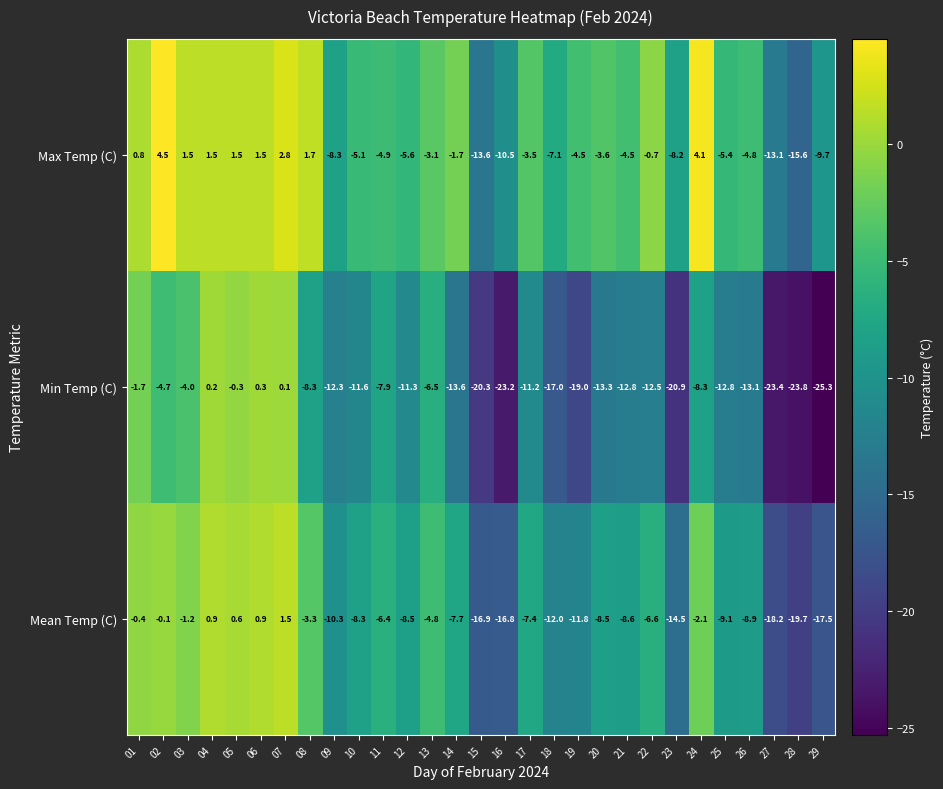

Which series has the largest range (max minus min)?

Min Temp (C)